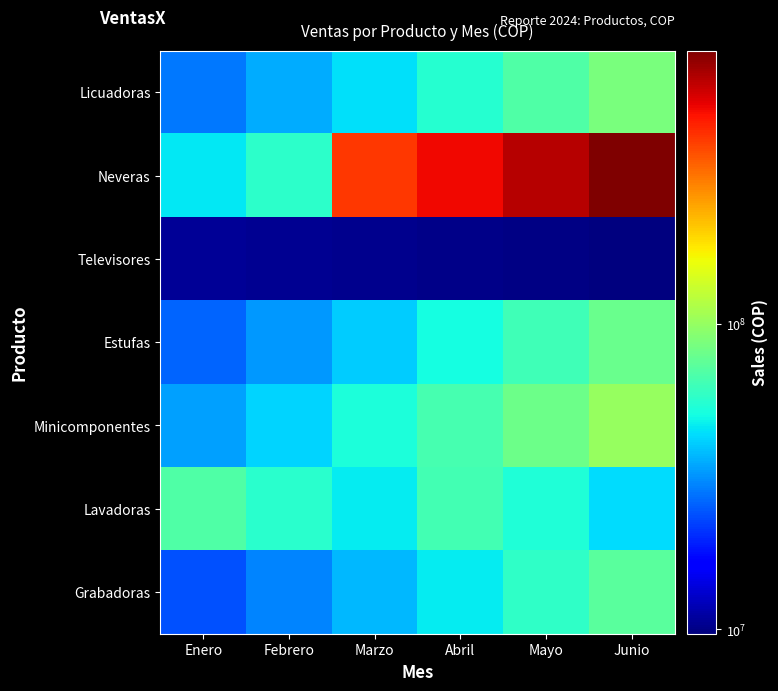

Which series has the largest range (max minus min)?

Neveras